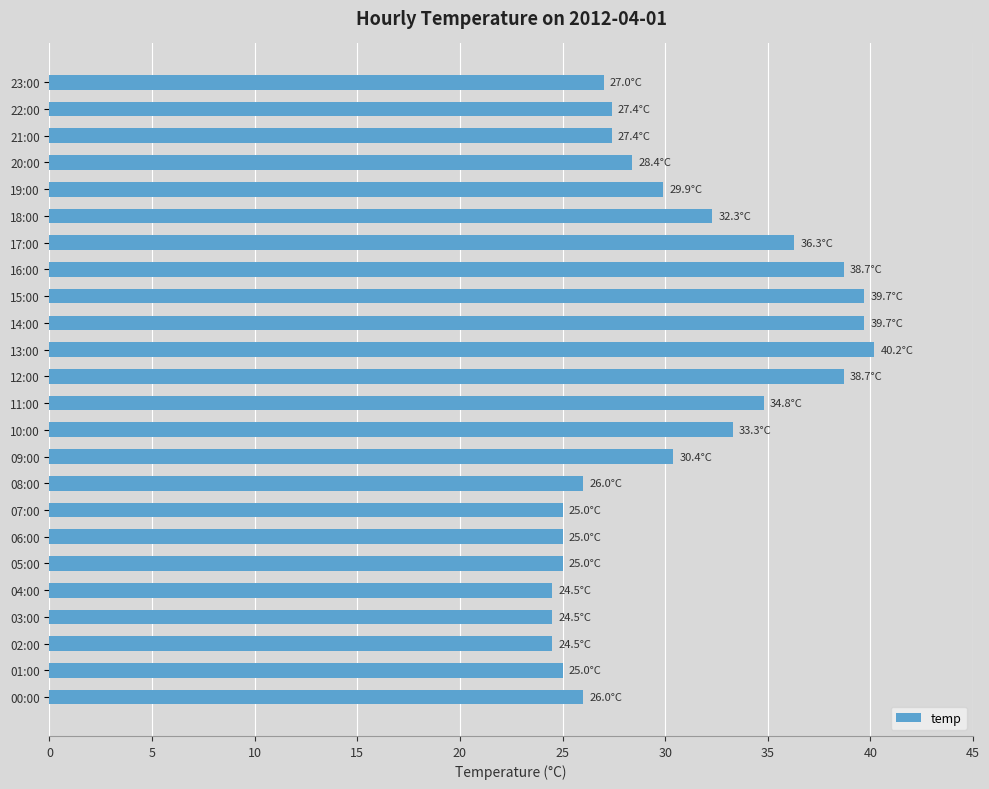

How many distinct data groups are displayed?

1